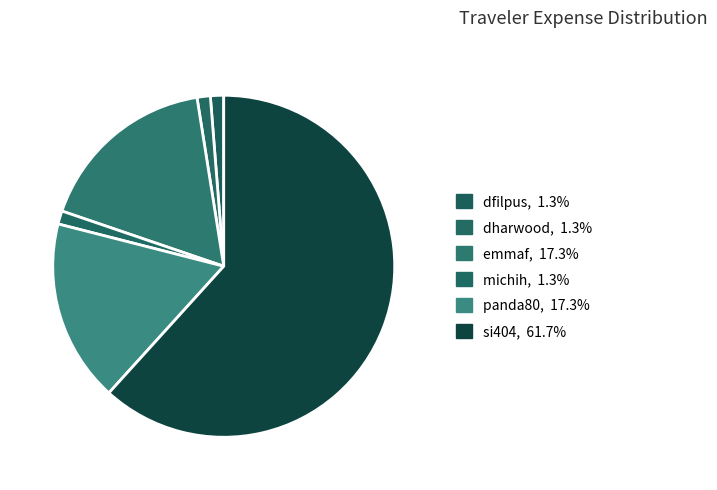

Approximately how many times larger is the value at si404 compared to dfilpus?

49.3